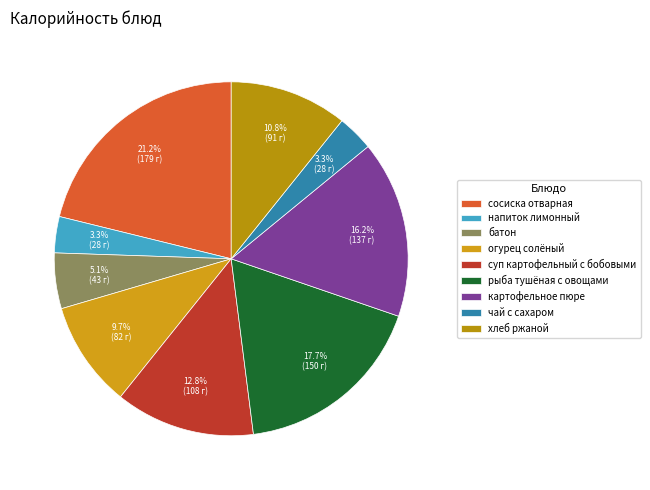

How many slices are in this pie chart?

9